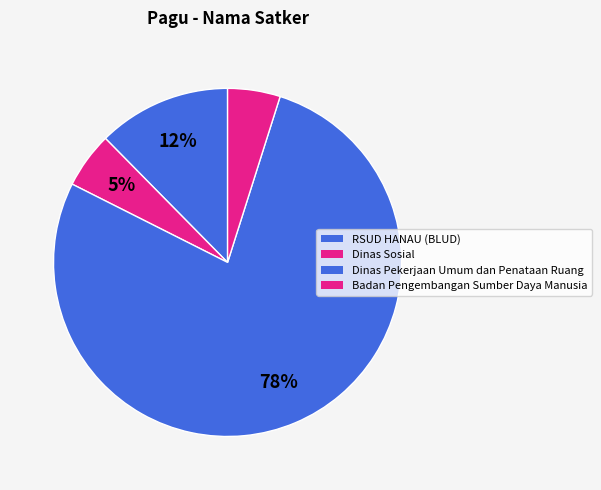

Count the number of slices in the pie.

4